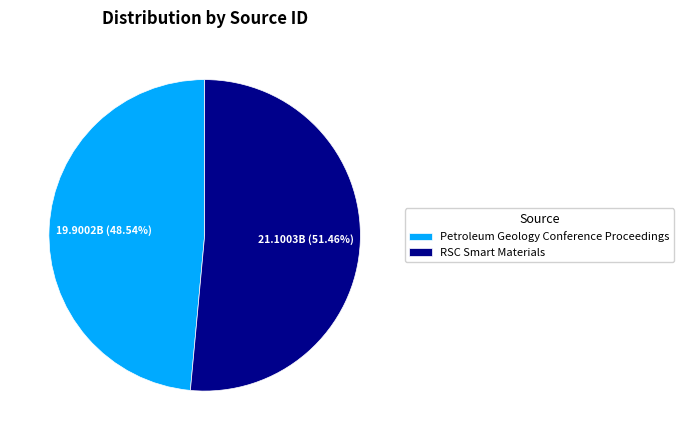

To the nearest percent, what is the average slice percentage?

50%